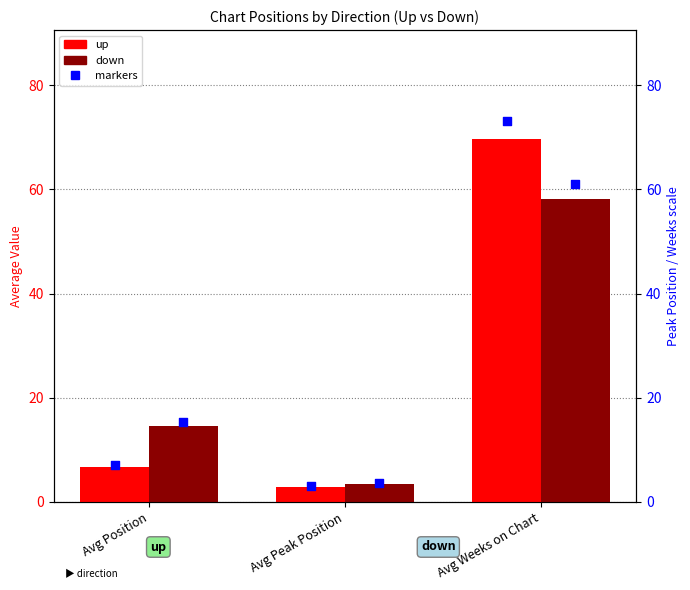

At which category is the sum across all series the highest?

Avg Weeks on Chart